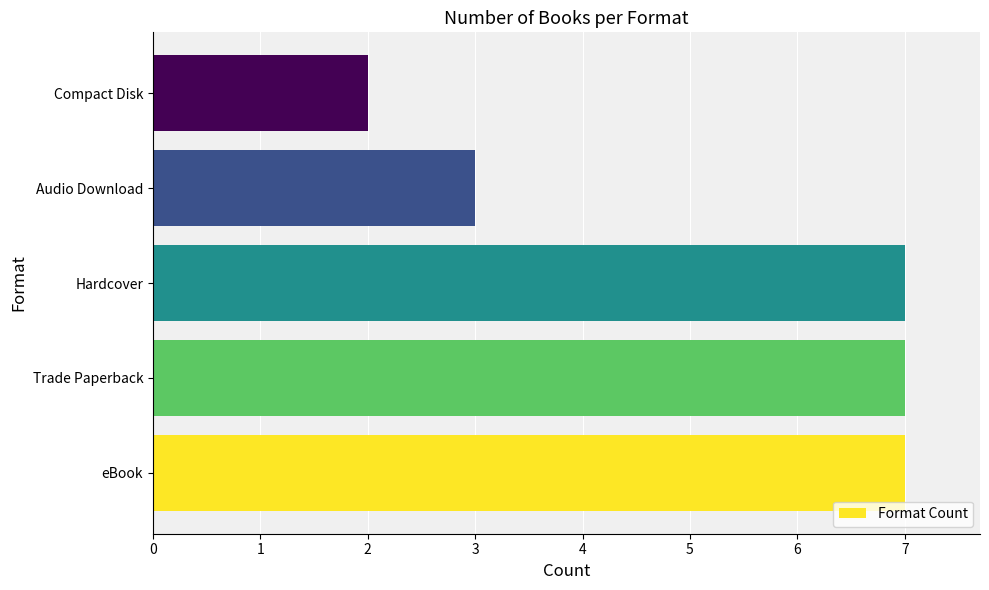

Does the chart contain stacked bars?

No